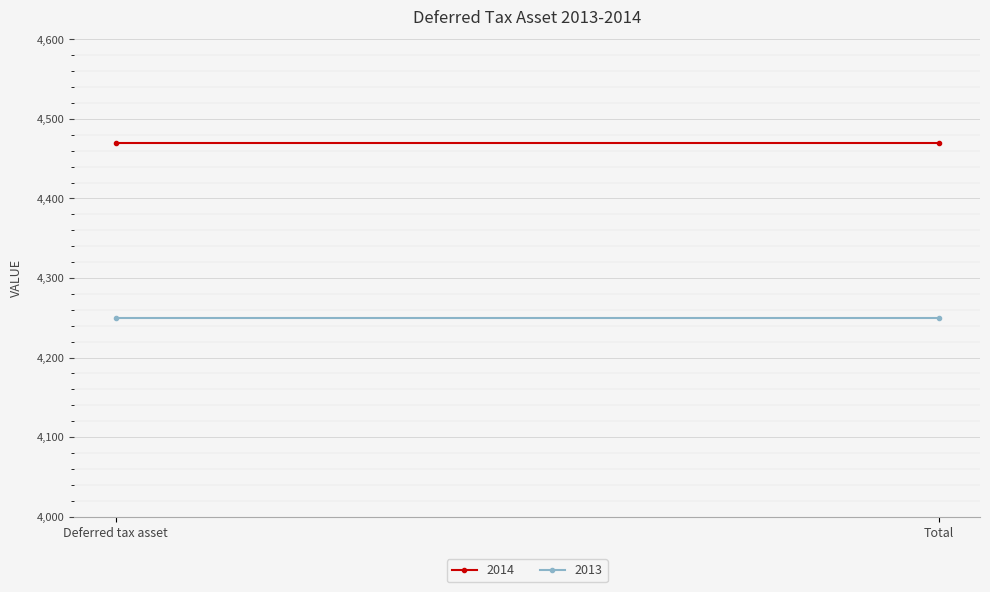

The 2014 series shows 4469.7 at Deferred tax asset. True or false?

True